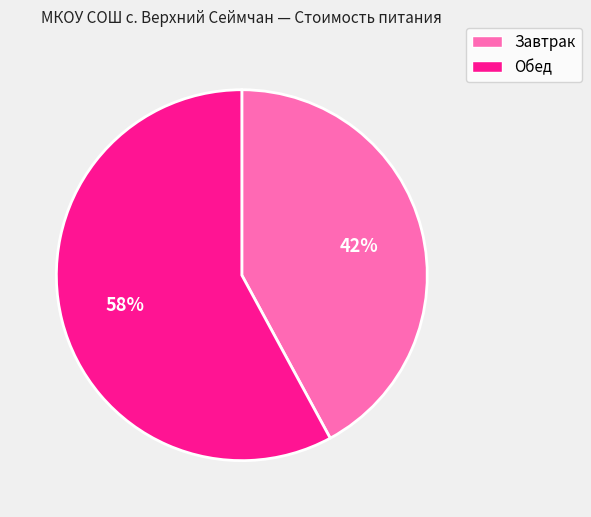

Rank the categories by value from highest to lowest.

Обед, Завтрак